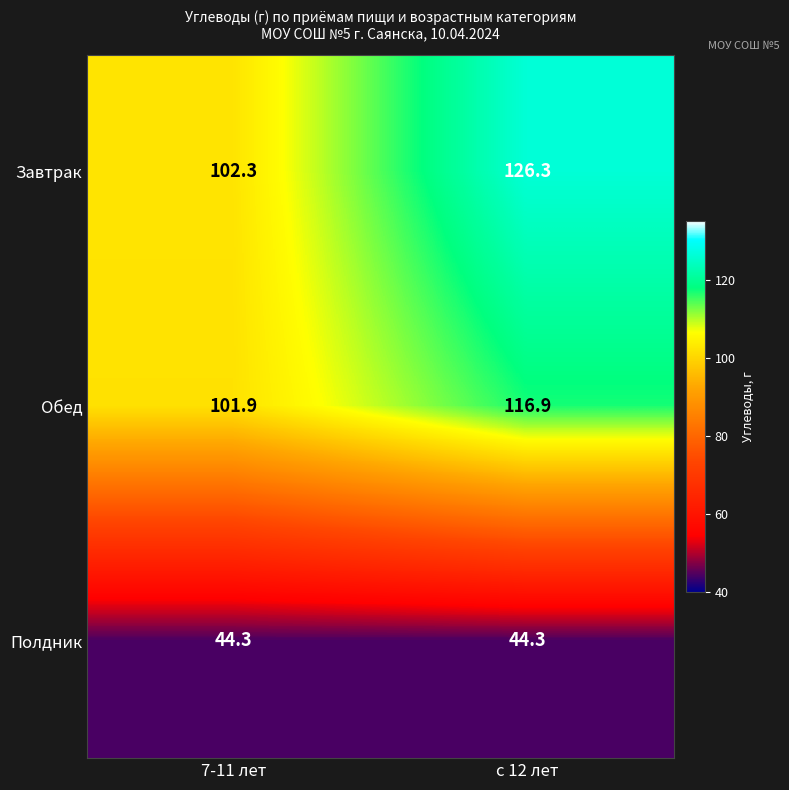

Reading left to right, what are all the values shown in this chart?

Завтрак: 7-11 лет=102.3	с 12 лет=126.3
Обед: 7-11 лет=101.9	с 12 лет=116.9
Полдник: 7-11 лет=44.3	с 12 лет=44.3